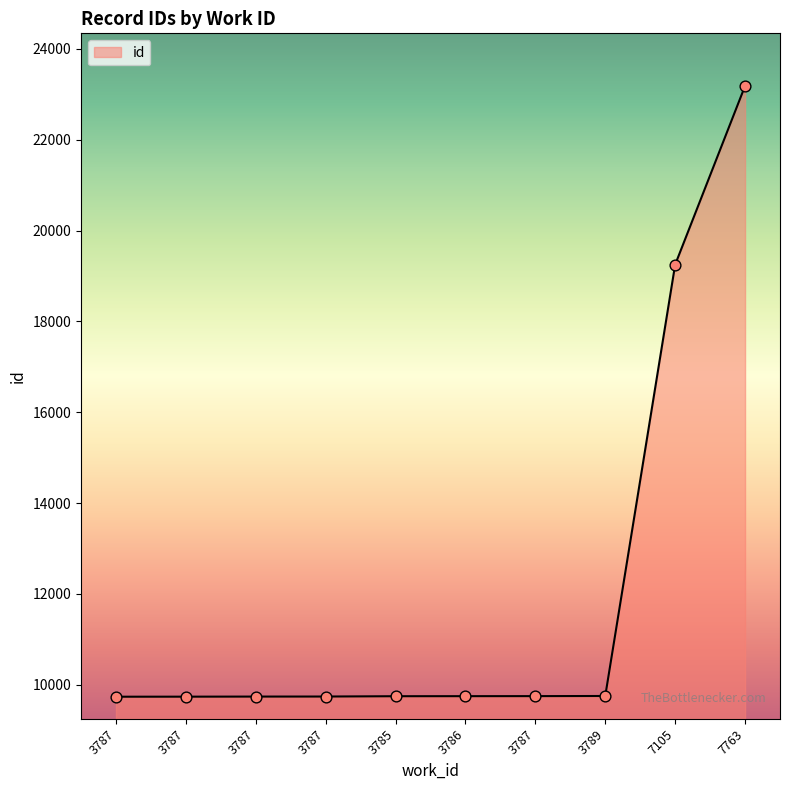

Does the chart have visible grid lines?

No